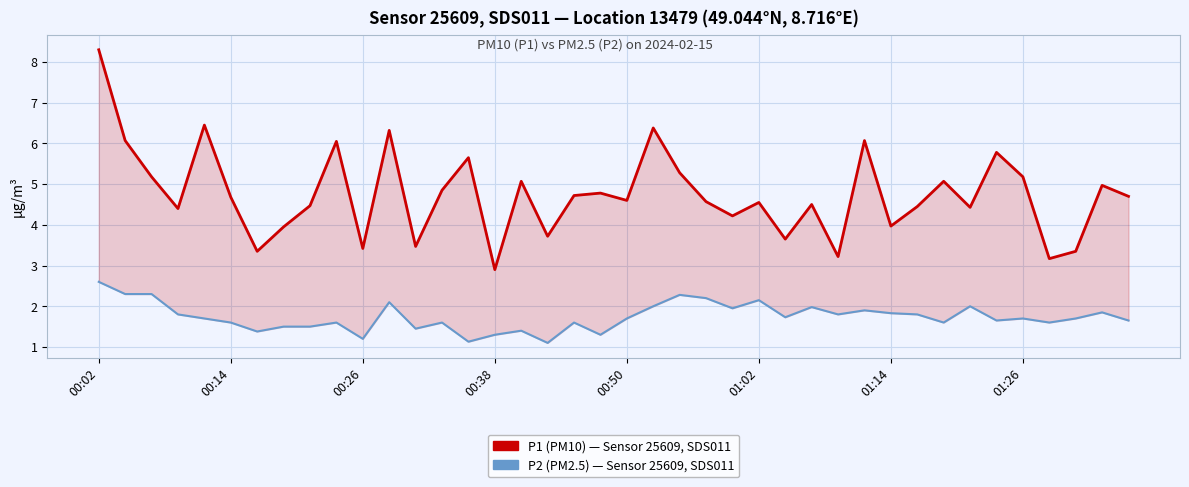

Which has a higher value, 39 or 38?

38